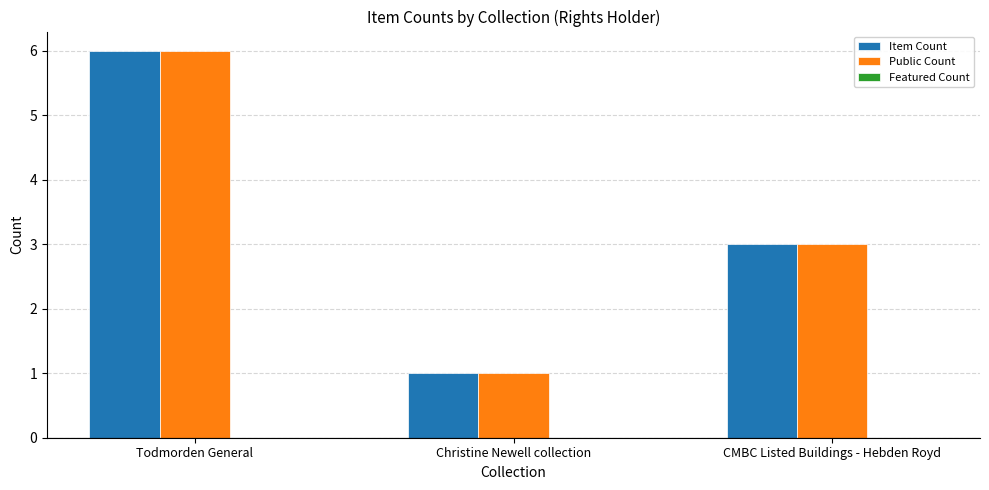

What is the label of the 3rd bar from the left?

CMBC Listed Buildings - Hebden Royd